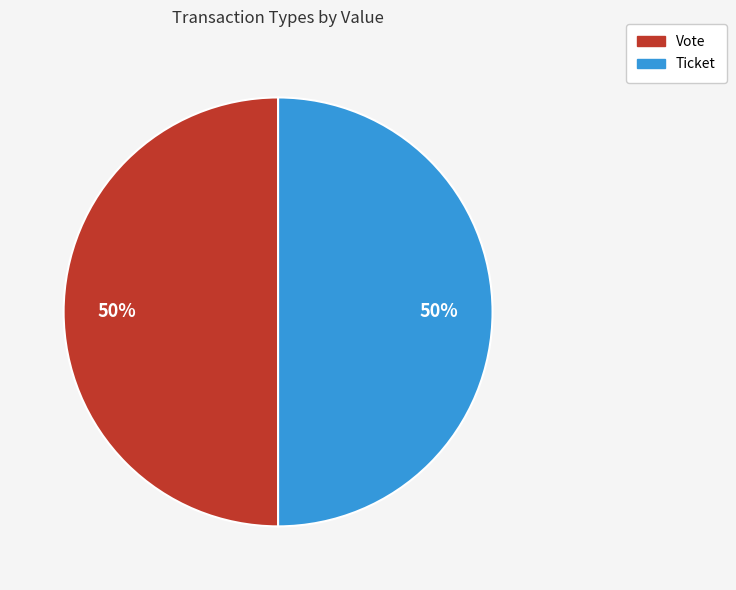

Do Ticket and Vote together represent more than half of the pie?

Yes